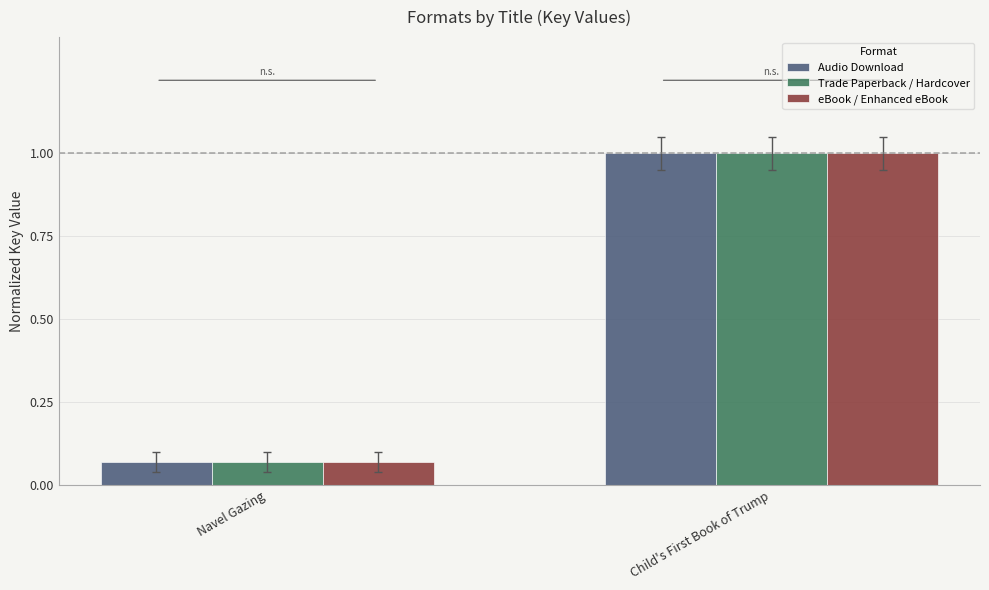

What is the label of the 1st bar from the left?

Navel Gazing